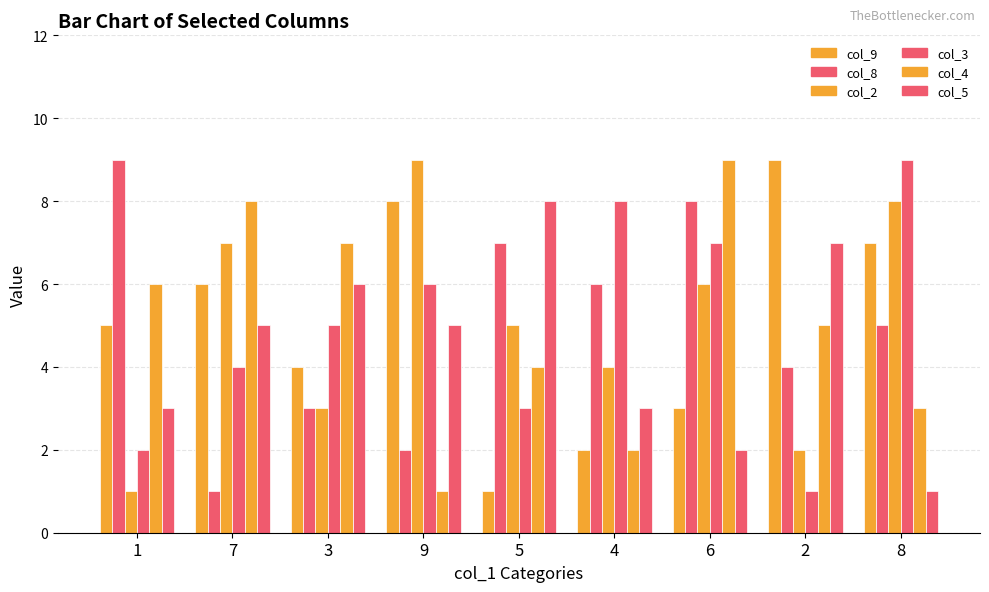

Where does the col_5 series first go above 5?

3